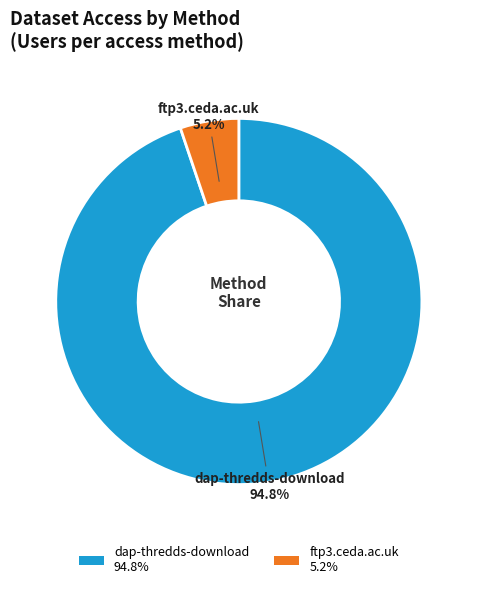

Is it true that ftp3.ceda.ac.uk is 5% of the pie?

True